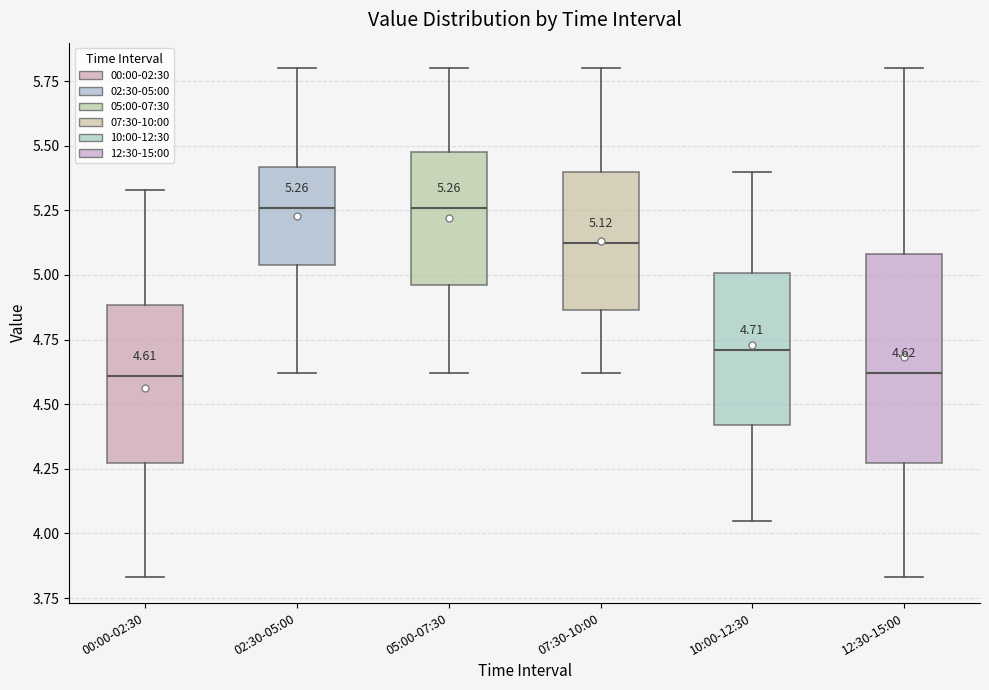

Which box is the tallest, from its lower edge to its upper edge?

12:30-15:00